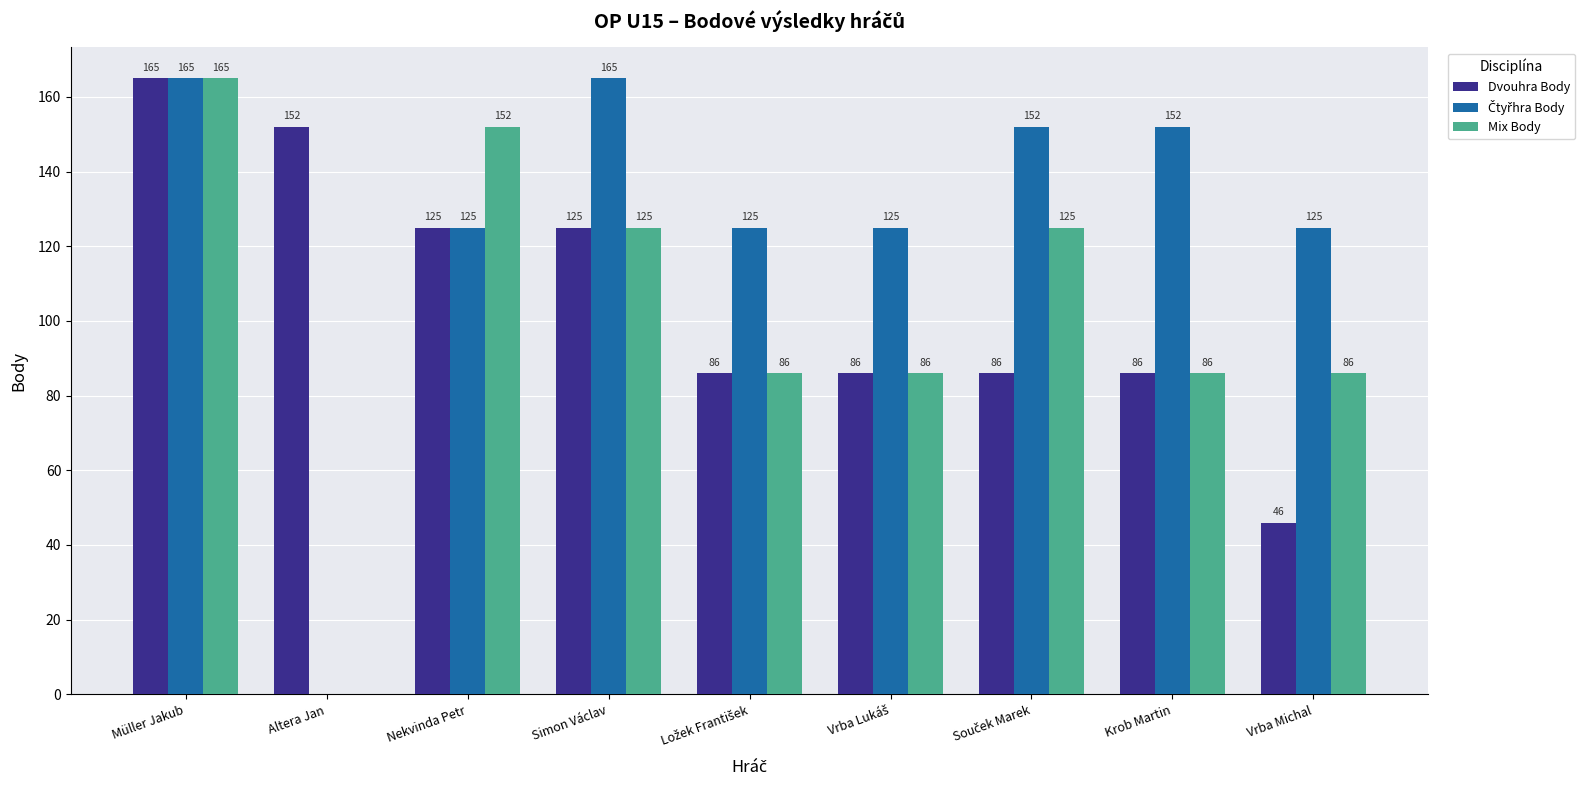

True or false: Dvouhra Body has a value of 15 at Vrba Michal.

False